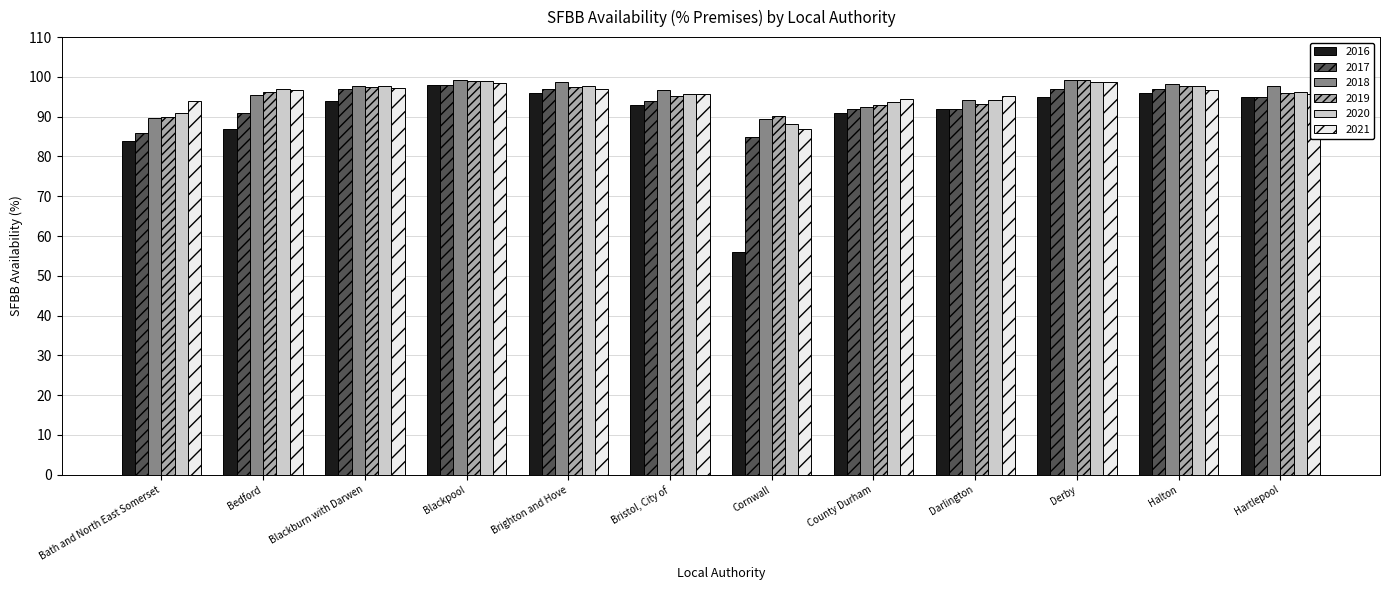

Which series has the largest range (max minus min)?

2016